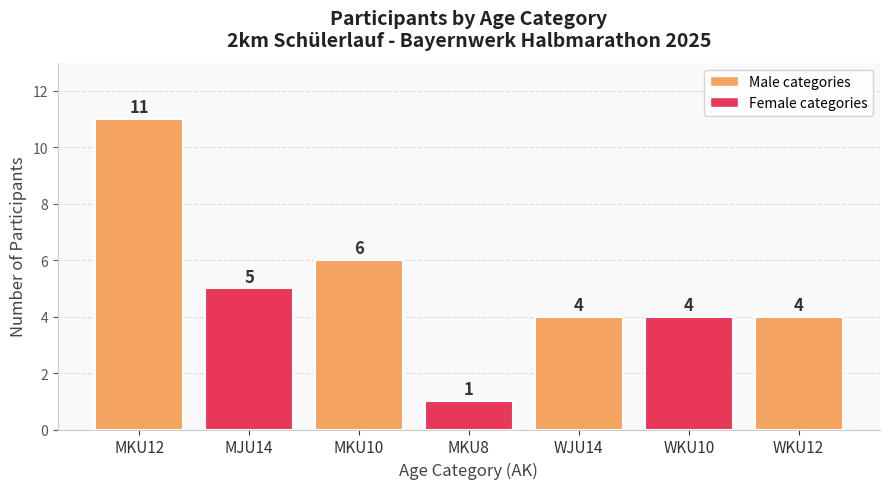

The chart shows a value of 7 at WJU14. True or false?

False